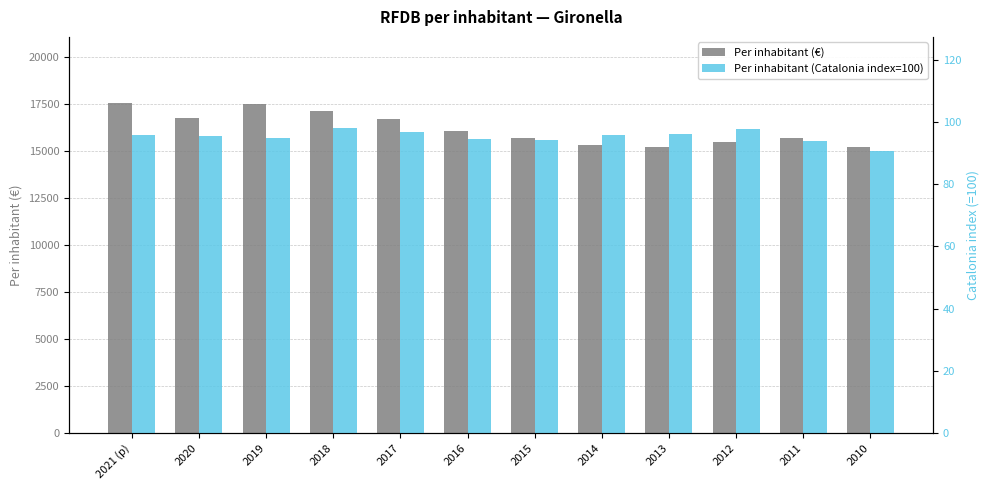

Reading left to right, list all the values displayed in this chart.

Per inhabitant (€): 17541.0	16747.0	17485.0	17109.0	16702.0	16053.0	15702.0	15314.0	15215.0	15478.0	15656.0	15218.0
Per inhabitant (Catalonia index=100): 95.6	95.4	94.7	97.9	96.7	94.5	94.3	95.7	96.2	97.8	93.9	90.7